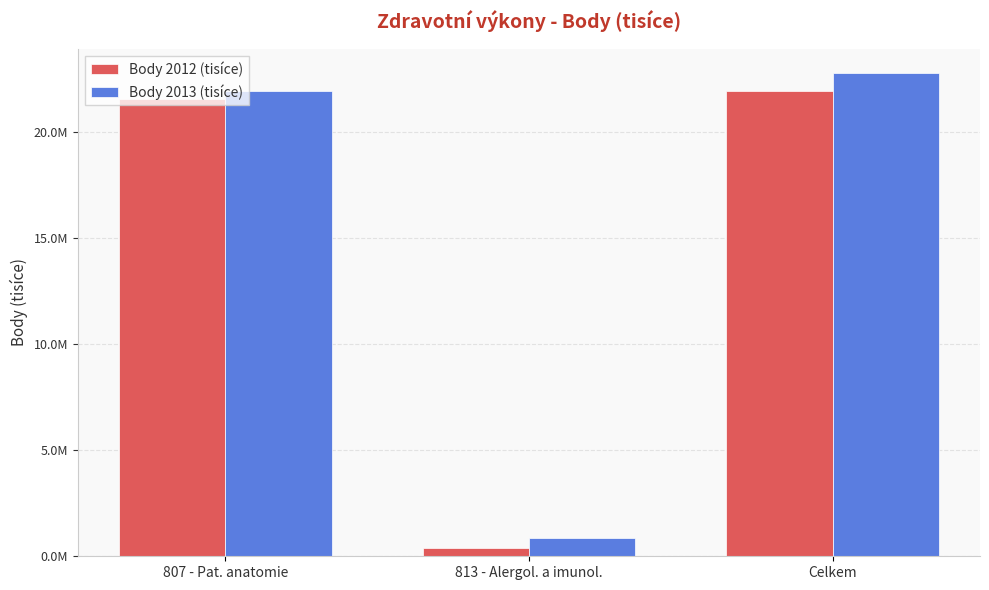

List the series in order of their peak value, highest first.

Body 2013 (tisíce), Body 2012 (tisíce)